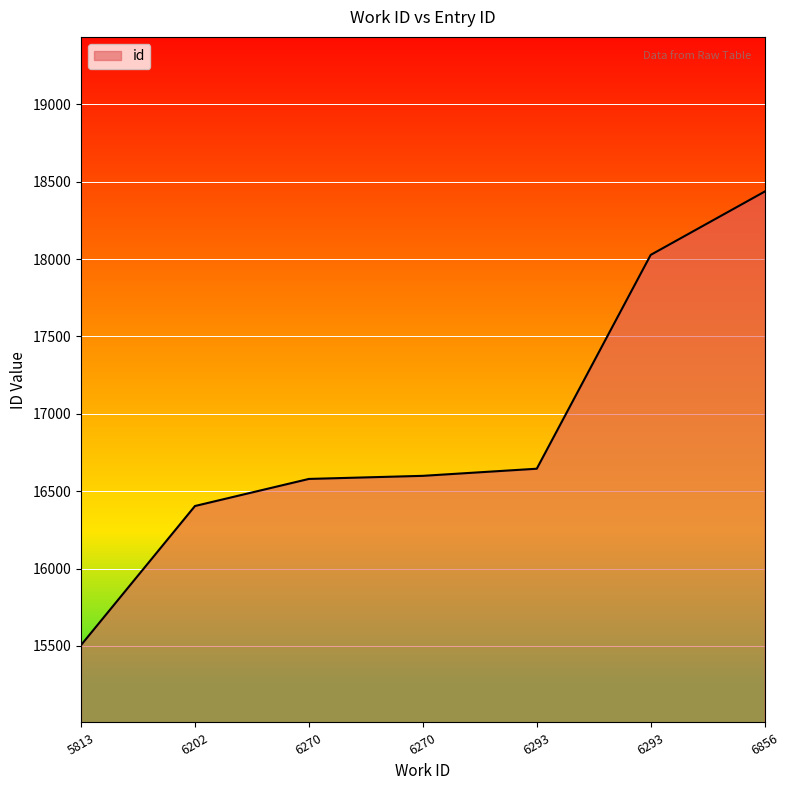

Read the value at 6202.

16404